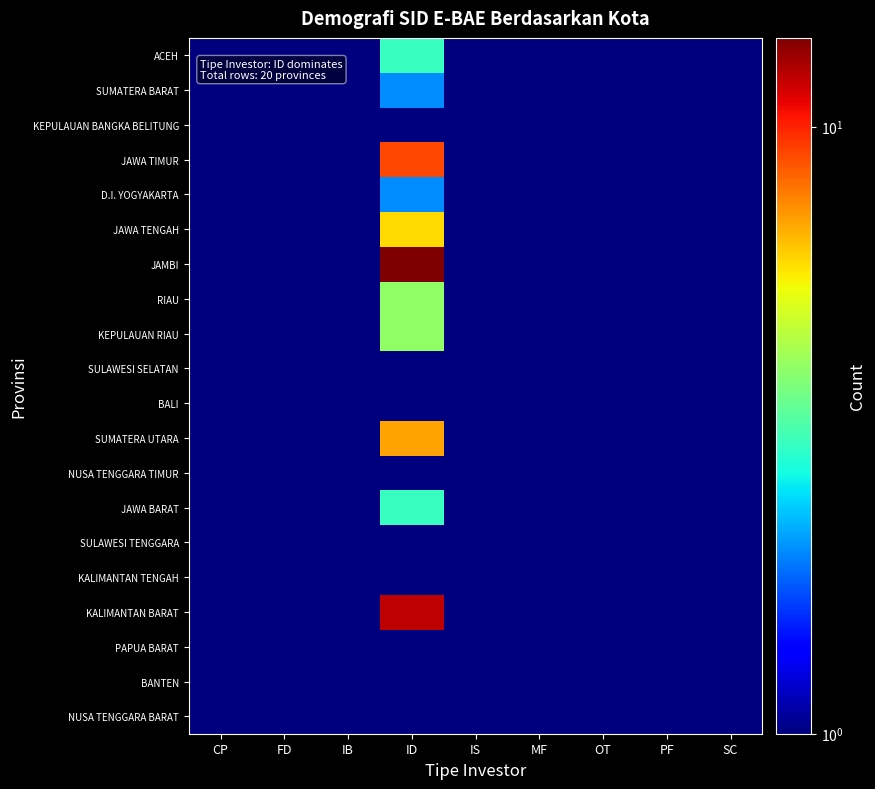

At which category is the sum across all series the highest?

ID